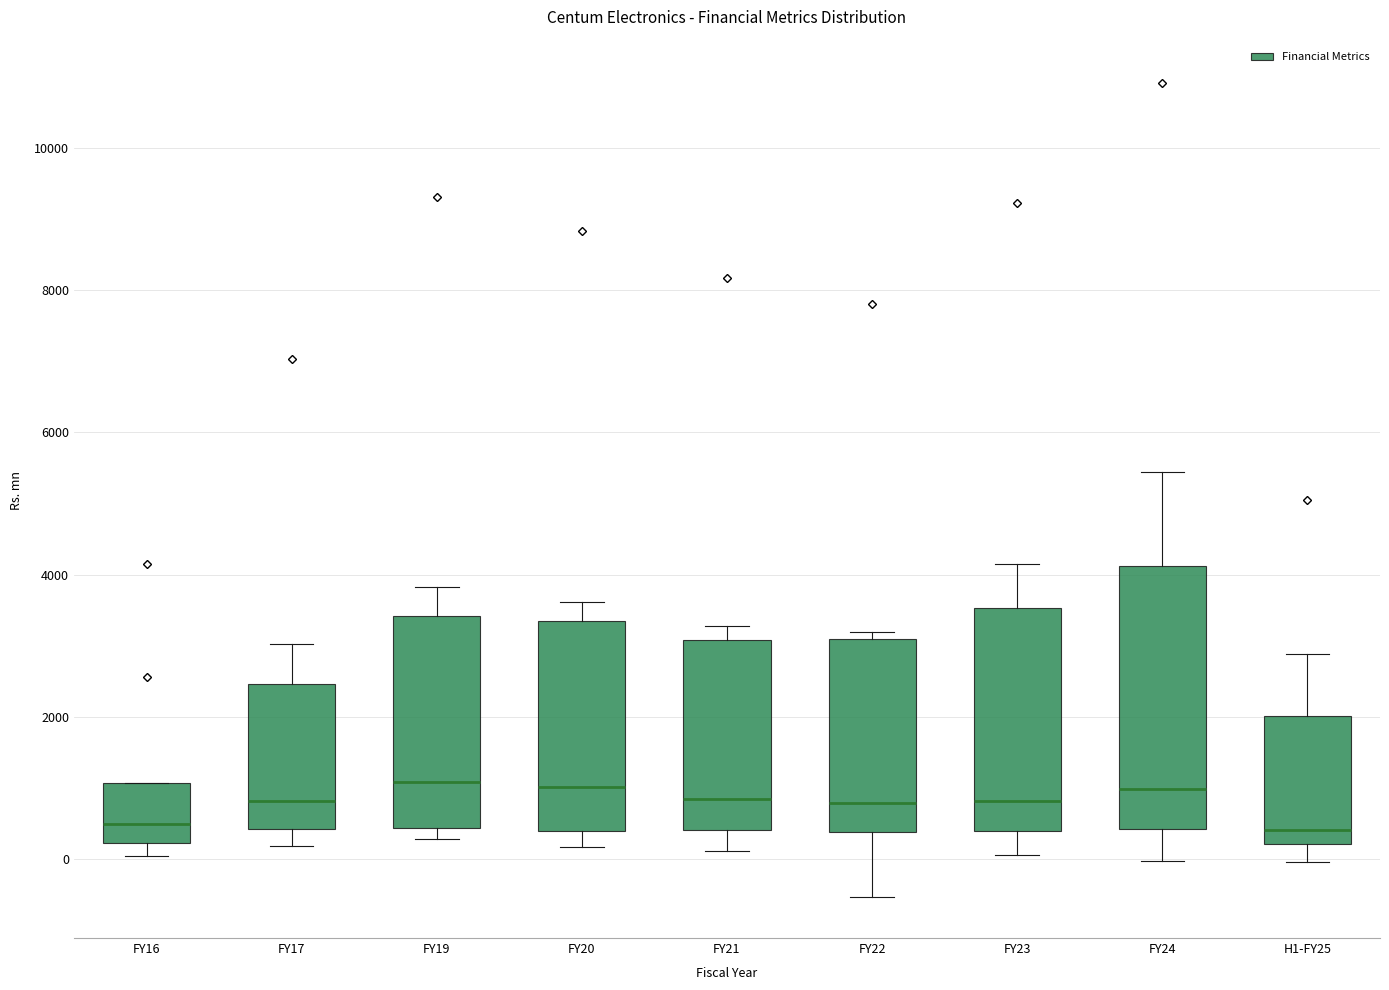

Reading left to right, transcribe this box plot: for each box, give where its median line is, the range the box spans, and where its two whiskers end, as read against the y-axis. The values are not printed on the chart, so give them approximately, as read against the axis.

FY16: median 400, box 200 to 1000, whiskers 0 to 1000
FY17: median 800, box 400 to 2400, whiskers 200 to 3000
FY19: median 1000, box 400 to 3400, whiskers 200 to 3800
FY20: median 1000, box 400 to 3400, whiskers 200 to 3600
FY21: median 800, box 400 to 3000, whiskers 200 to 3200
FY22: median 800, box 400 to 3000, whiskers -600 to 3200
FY23: median 800, box 400 to 3600, whiskers 0 to 4200
FY24: median 1000, box 400 to 4200, whiskers 0 to 5400
H1-FY25: median 400, box 200 to 2000, whiskers 0 to 2800